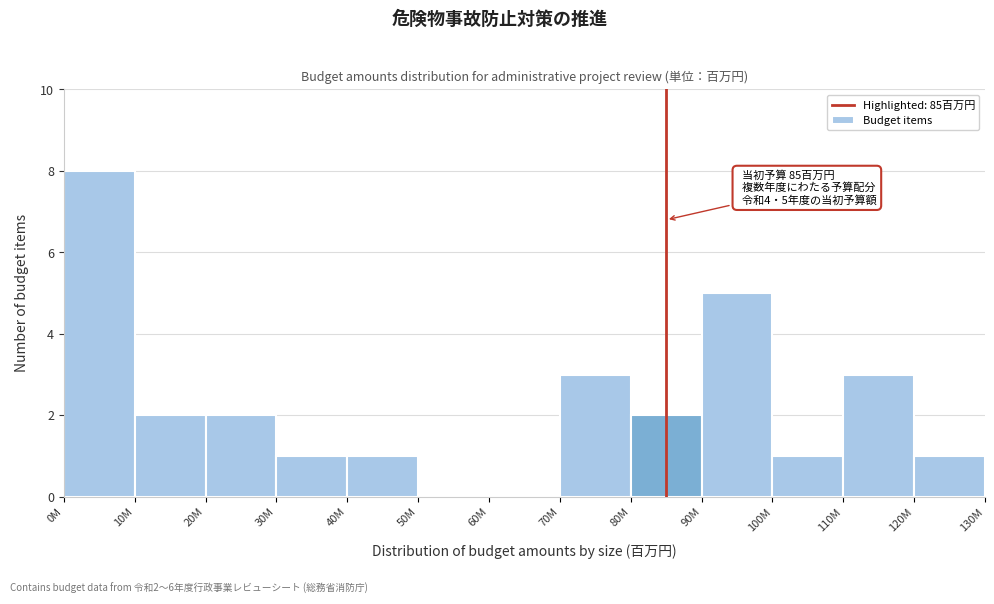

Reading left to right, list all the values displayed in this chart.

0M=8	10M=2	20M=2	30M=1	40M=1	50M=0	60M=0	70M=3	80M=2	90M=5	100M=1	110M=3	120M=1